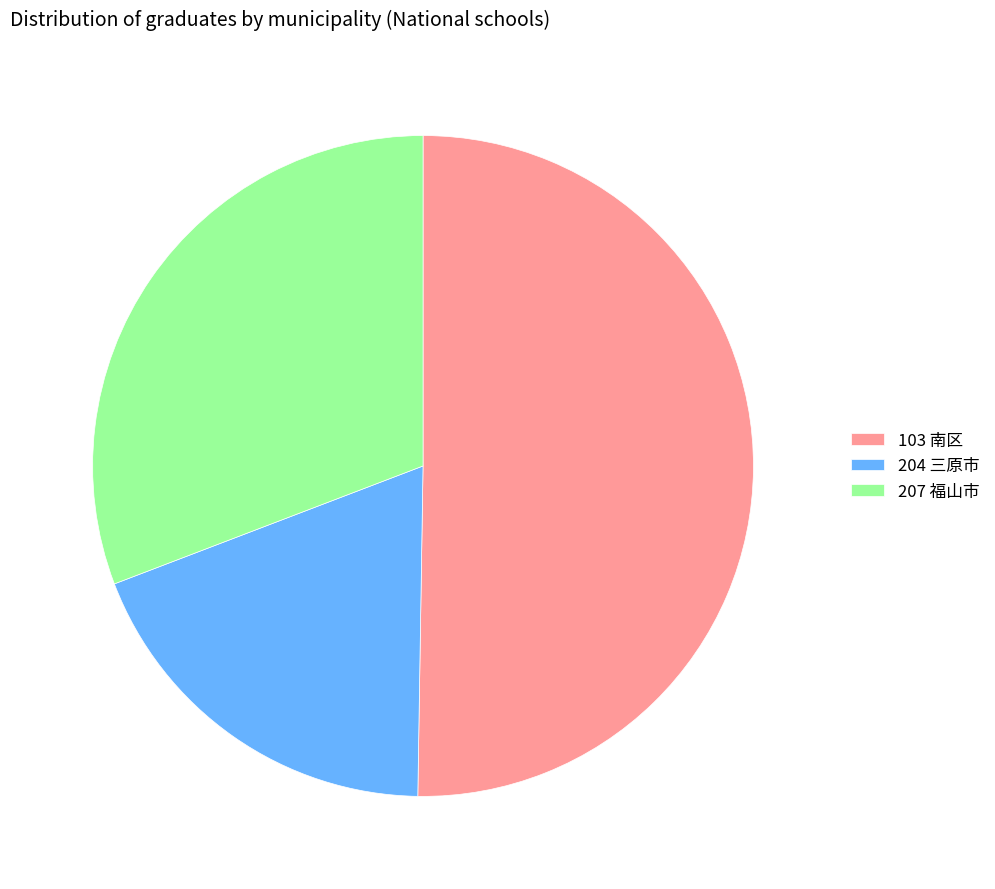

What is the ratio of the value at 207 福山市 to the value at 204 三原市?

1.6